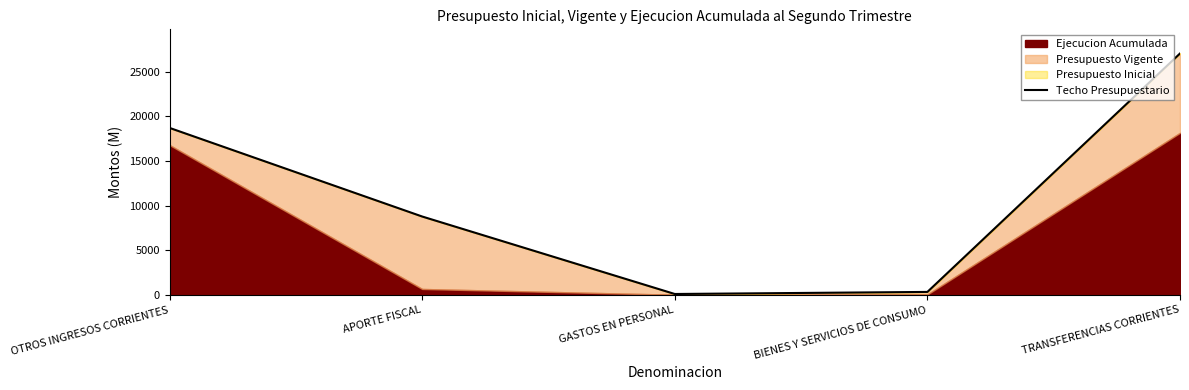

What is the sum of the values at BIENES Y SERVICIOS DE CONSUMO and OTROS INGRESOS CORRIENTES?

19062